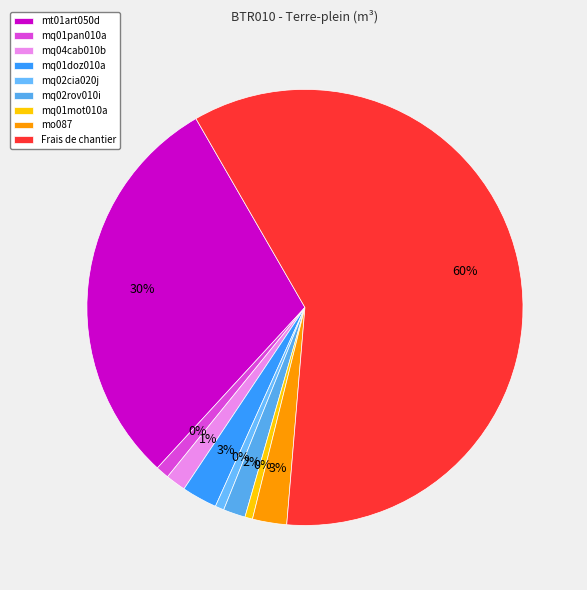

To the nearest percent, what percentage of the pie is Frais de chantier?

60%